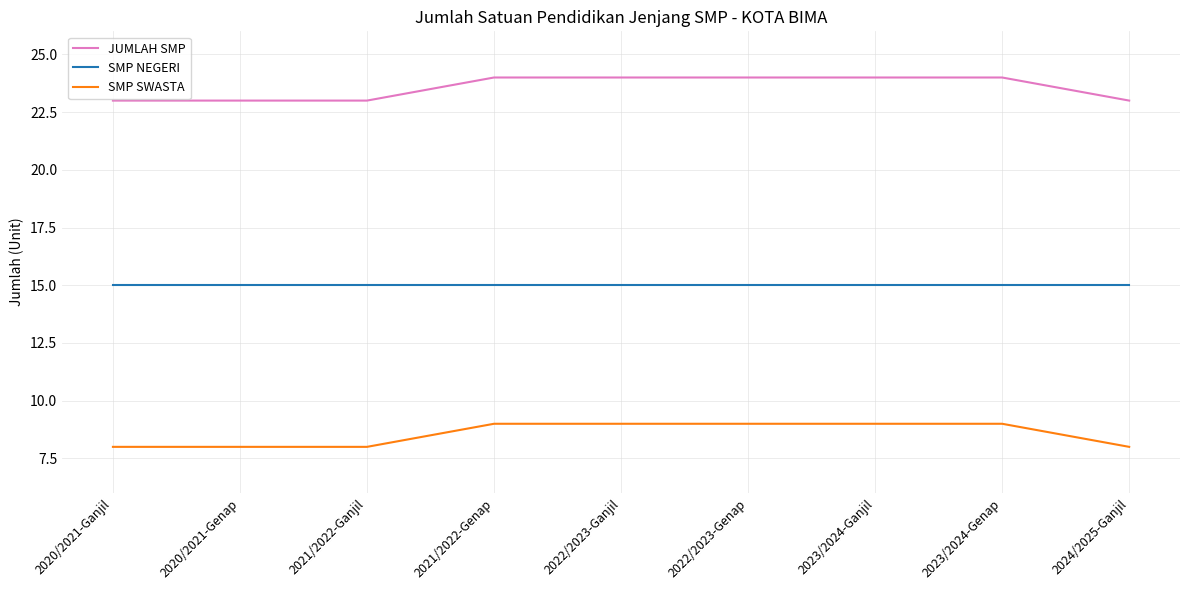

What is the approximate value of SMP NEGERI at 2021/2022-Genap?

15